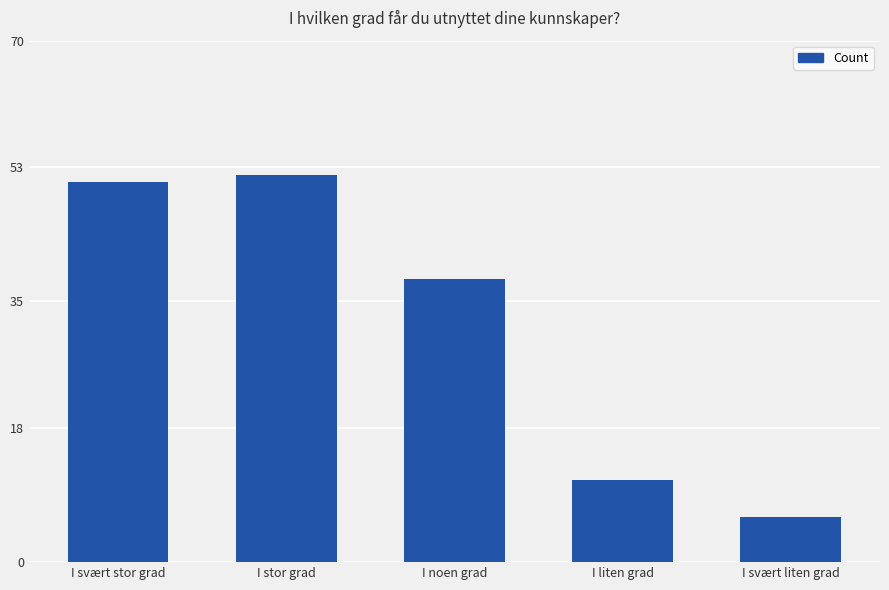

What is the difference between the second highest and minimum values?

45